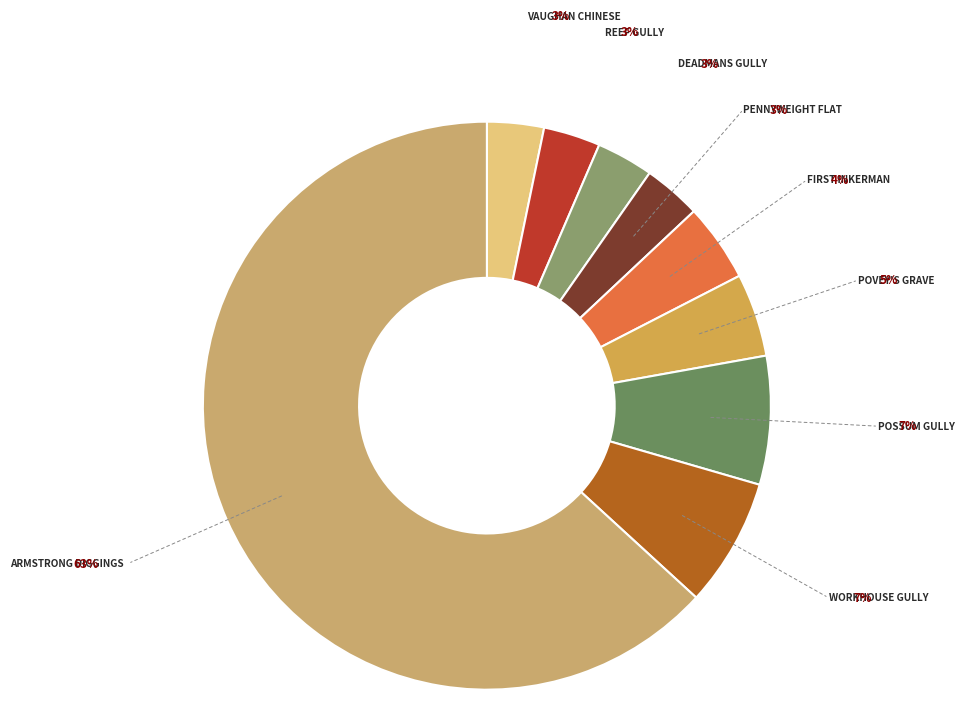

How many slices are in this pie chart?

9